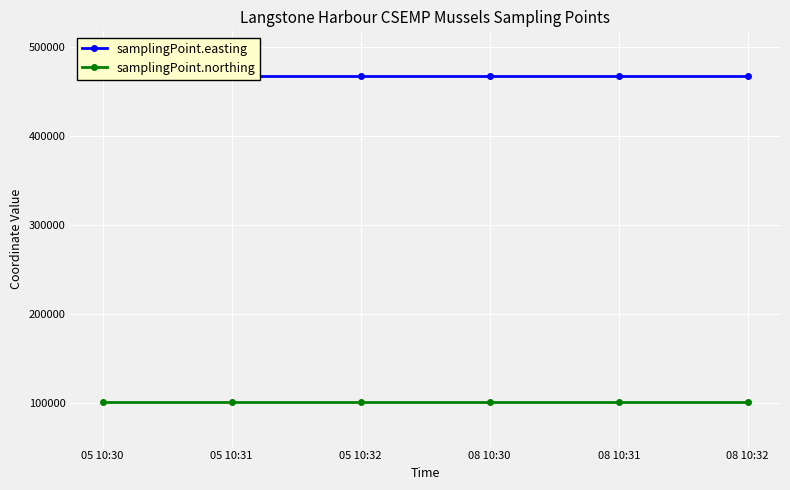

Which series changed the most between 05 10:31 and 08 10:31?

samplingPoint.easting